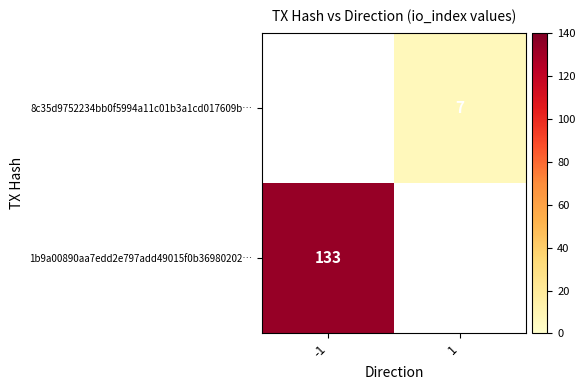

Is it true that 1b9a00890aa7edd2e797add49015f0b36980202… equals 133 at -1?

True